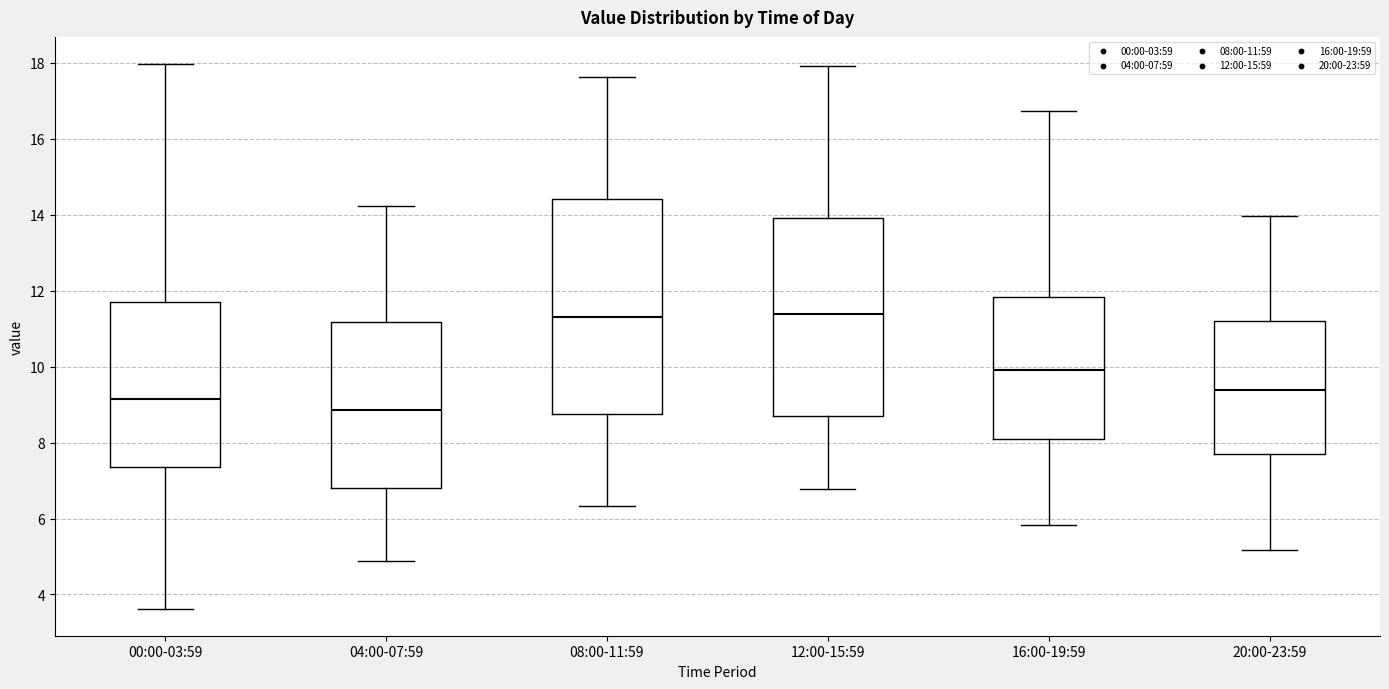

Which box's median line is the lowest?

04:00-07:59